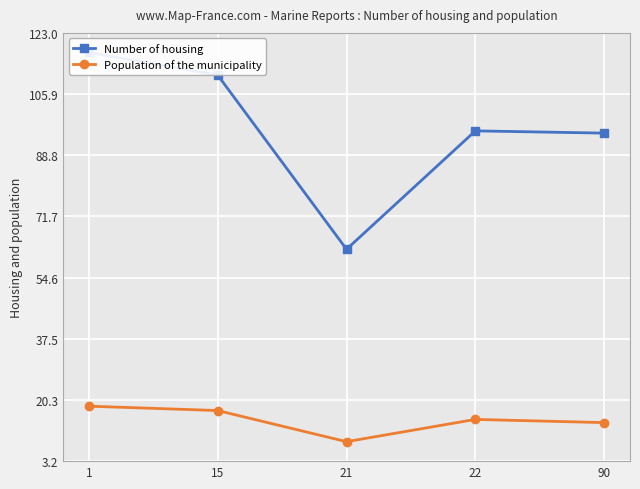

True or false: Population of the municipality has a value of 8.7 at 1.

False